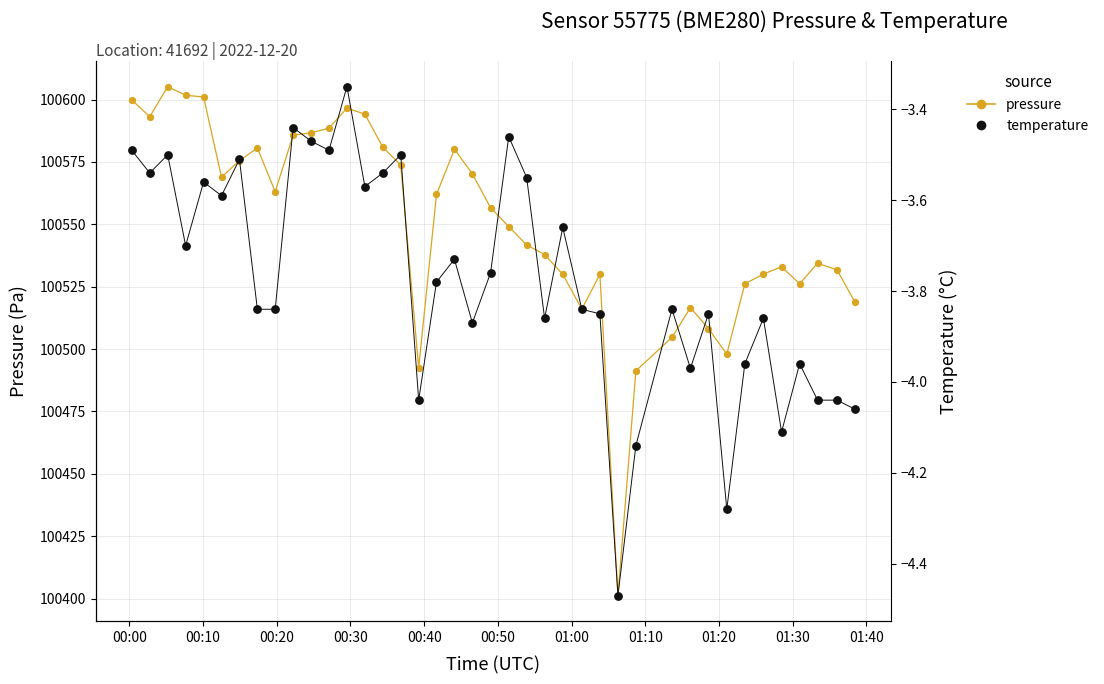

What are all the series names shown in the legend?

pressure, temperature